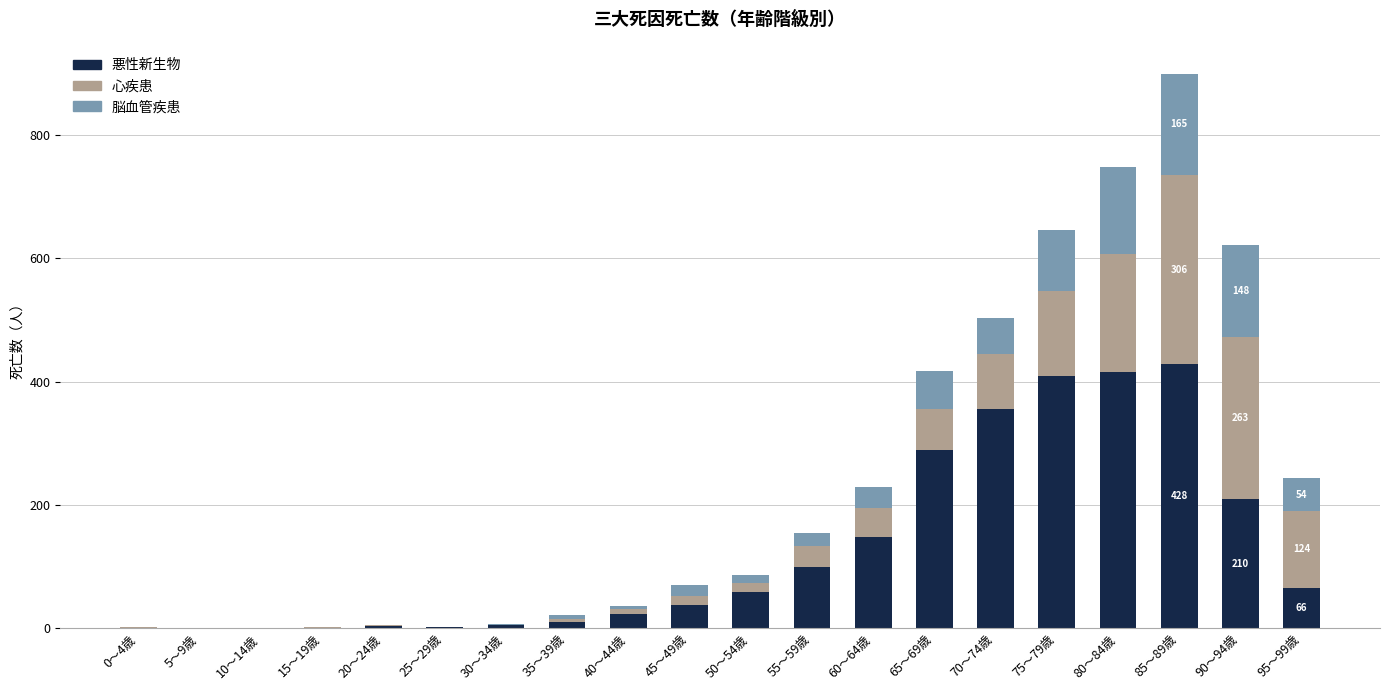

At which category is the sum across all series the highest?

85～89歳